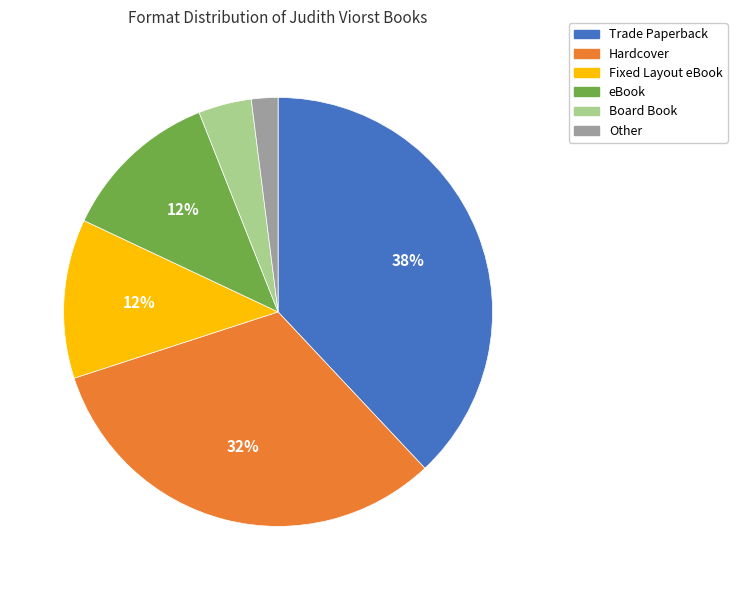

The Fixed Layout eBook slice represents 12% of the pie. True or false?

True